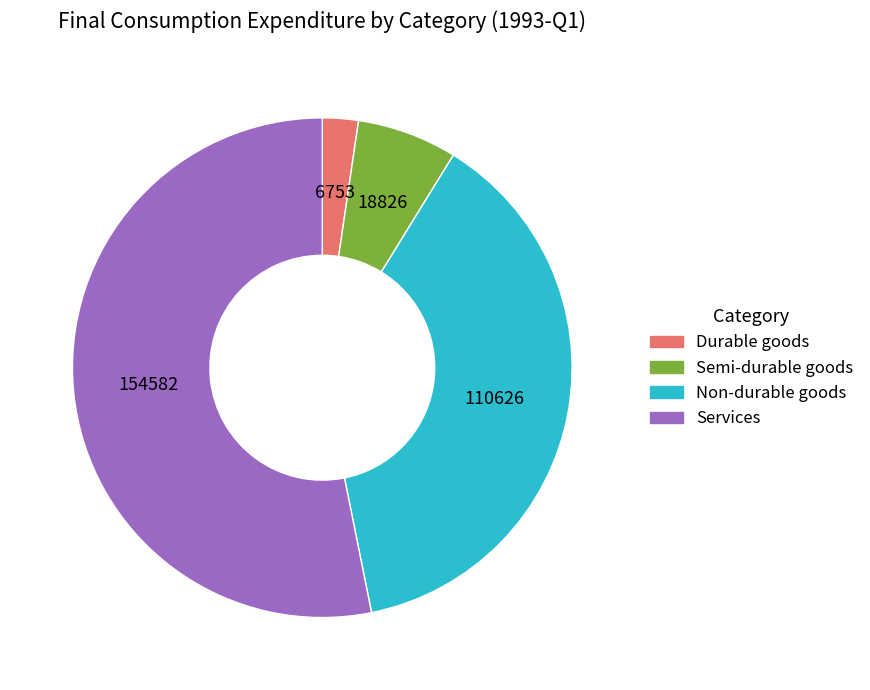

How many segments does this pie chart have?

4